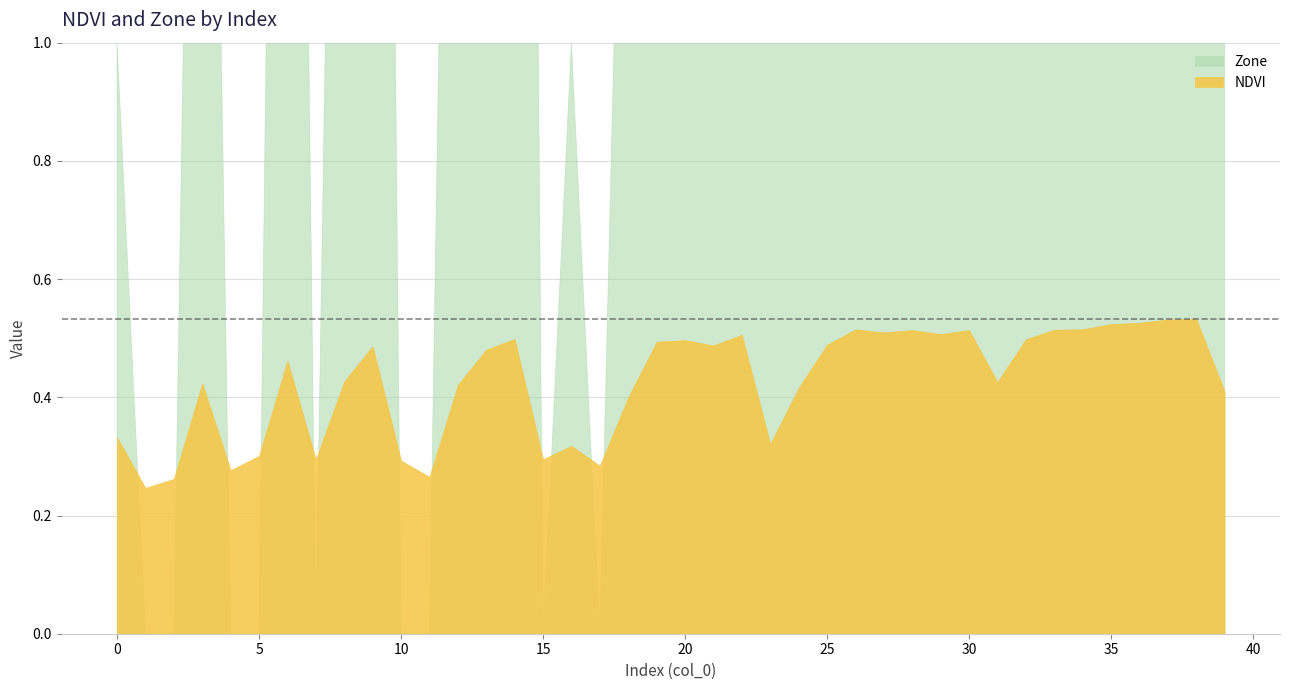

What is the sum of all Zone values?

151.0